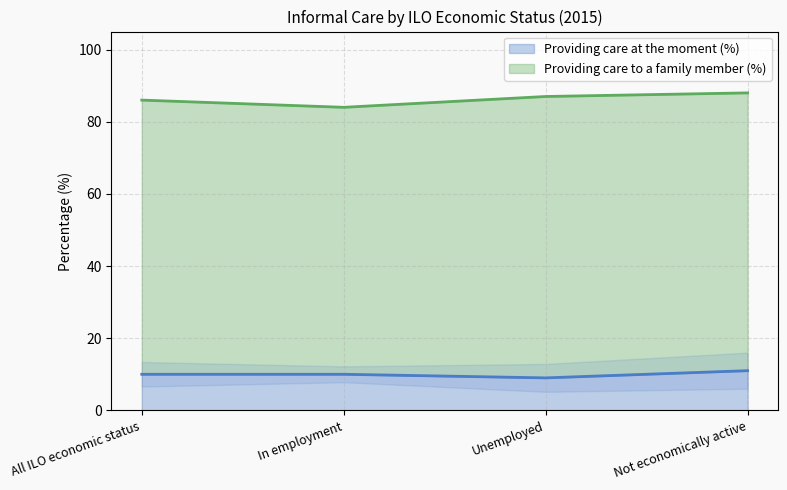

How many lines are shown in the chart?

2